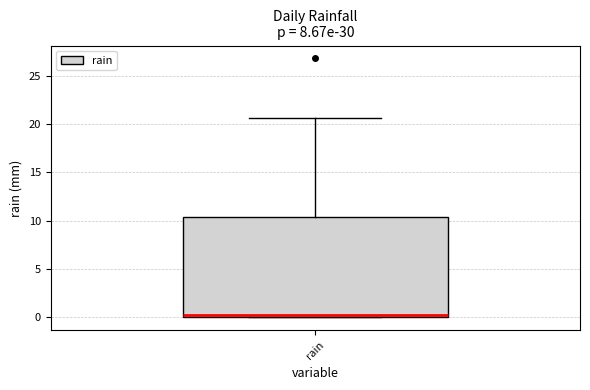

Transcribe this box plot: give where the median line is, the range the box spans, and where the two whiskers end, as read against the y-axis. The values are not printed on the chart, so give them approximately, as read against the axis.

median 0.0 (just above the box's lower edge), box 0.0 to 10.5, whiskers 0.0 to 20.5